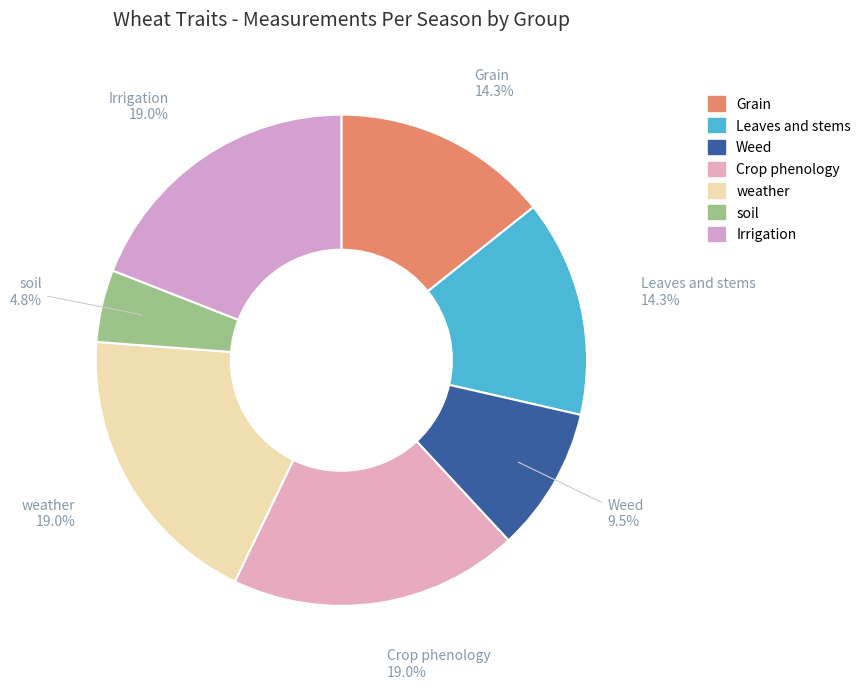

How many segments does this pie chart have?

7